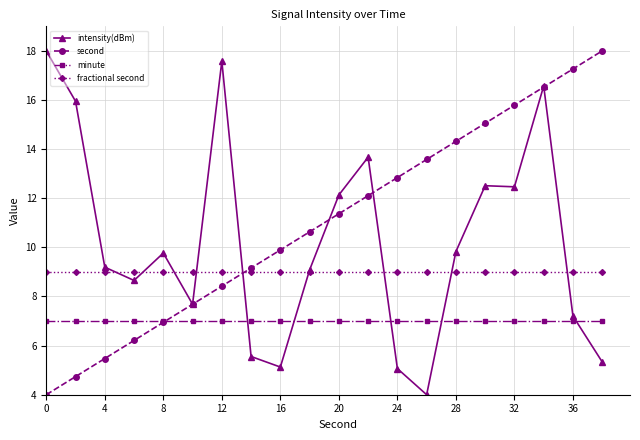

How many intersections are there between fractional second and second?

1